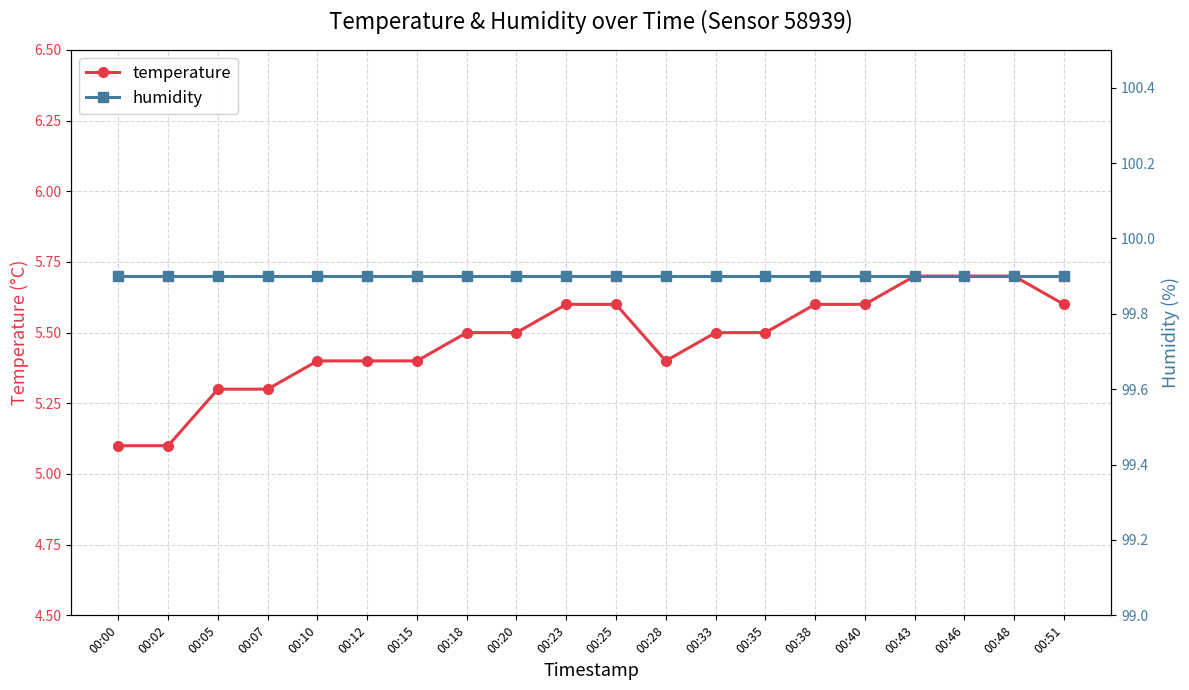

What are all the series names shown in the legend?

temperature, humidity